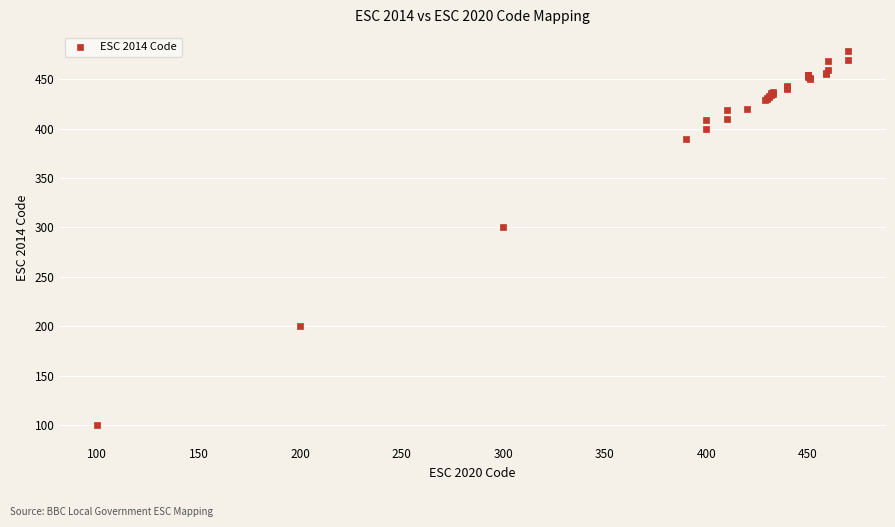

What Y value in the scatter plot is closest to 289?

300